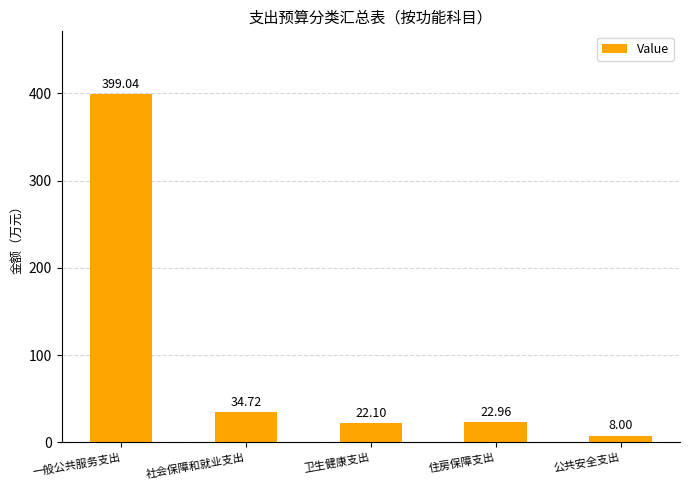

What is the label of the 1st bar from the left?

一般公共服务支出